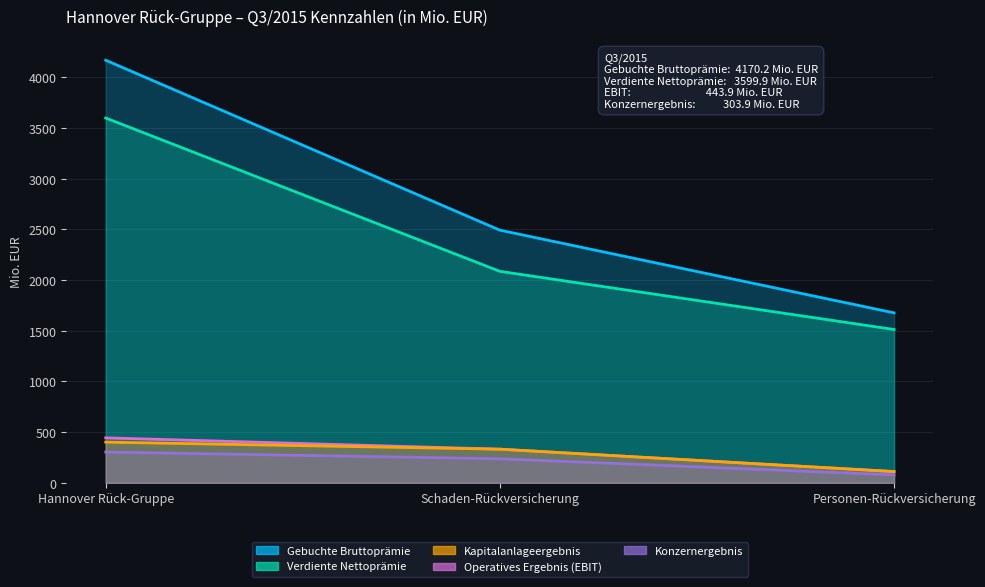

What is the sum of the Verdiente Nettoprämie values at Hannover Rück-Gruppe and Personen-Rückversicherung?

5112.9